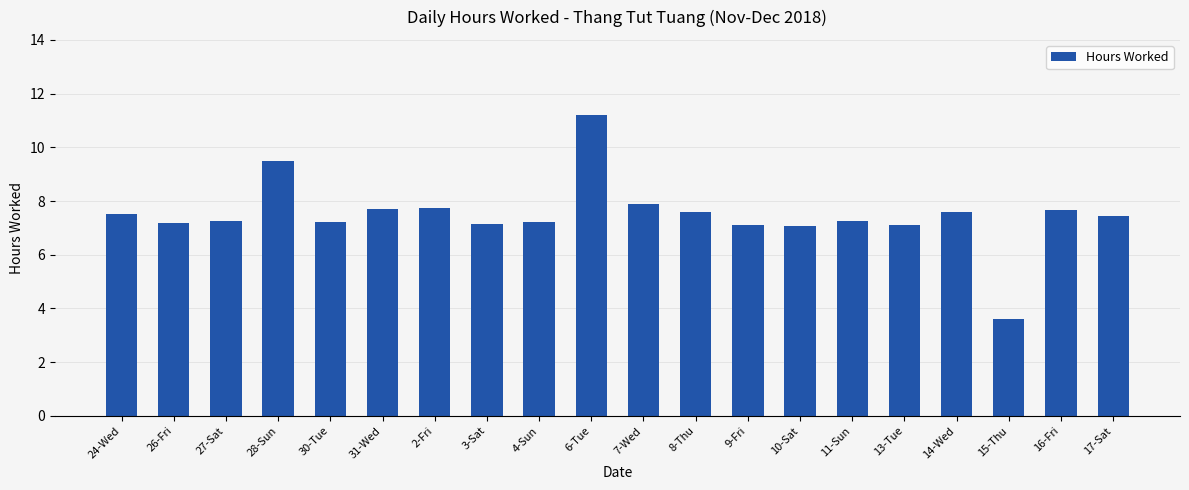

The value at 31-Wed is 7.7. True or false?

True